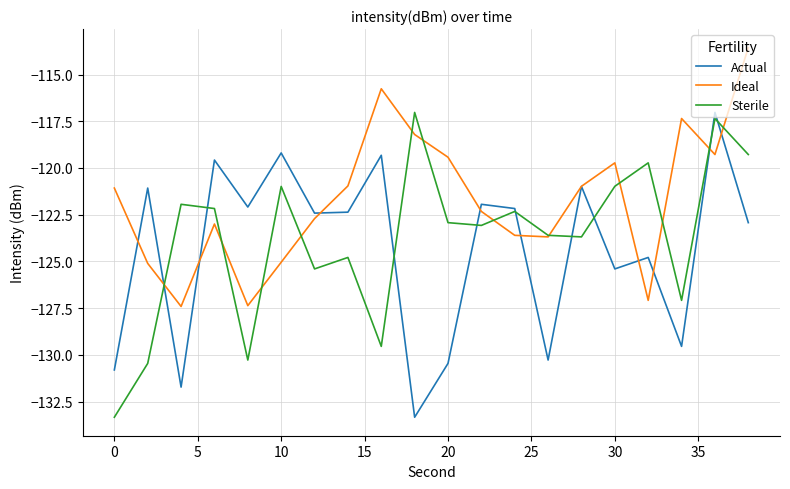

Which series has the largest total across all categories?

Ideal